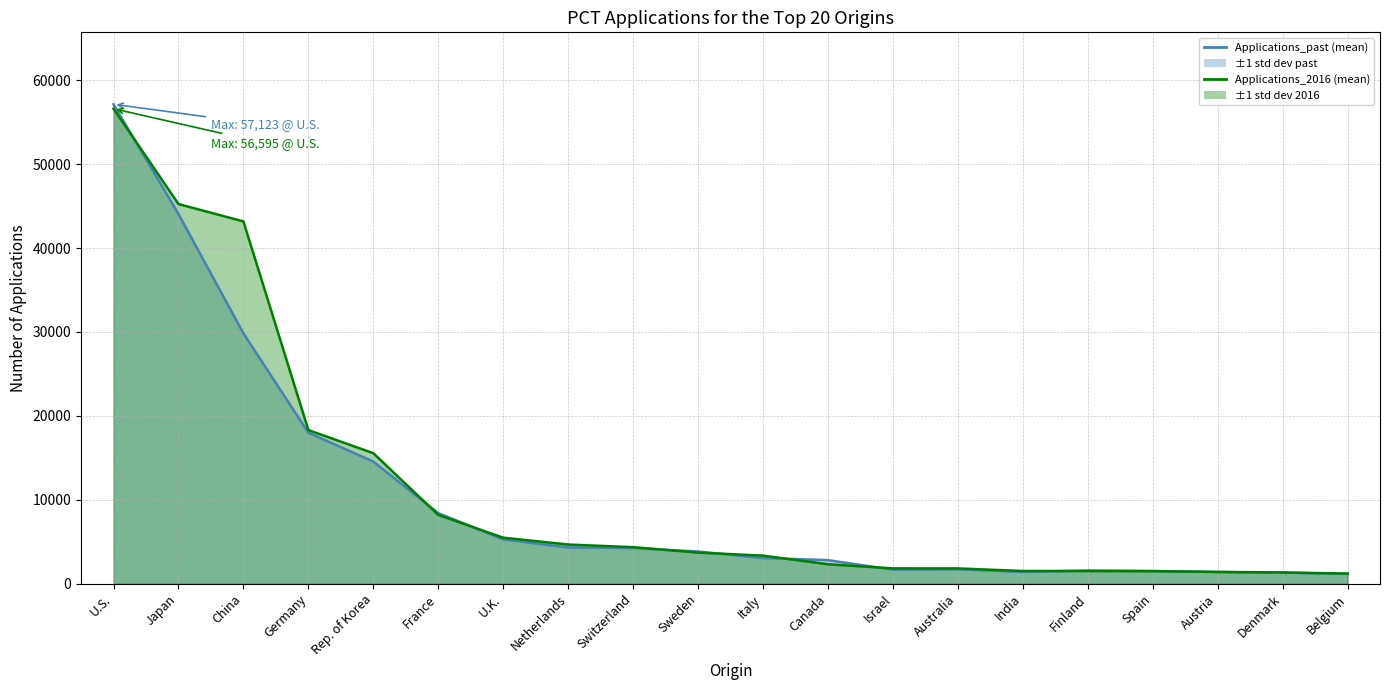

Between Rep. of Korea and Switzerland, which series saw the biggest shift?

Applications_2016